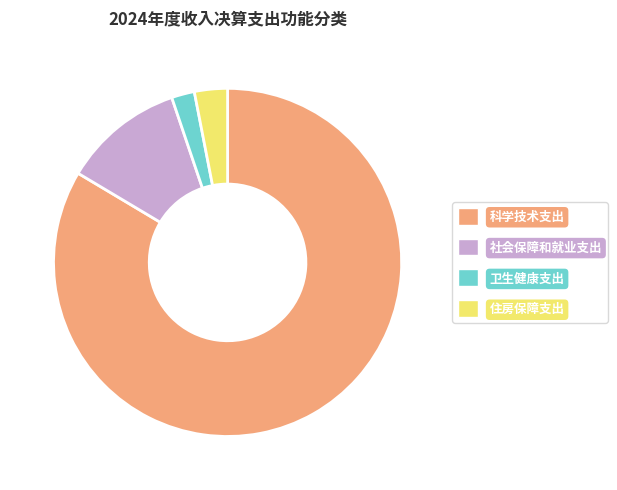

Is the sum of 社会保障和就业支出 and 卫生健康支出 greater than half?

No